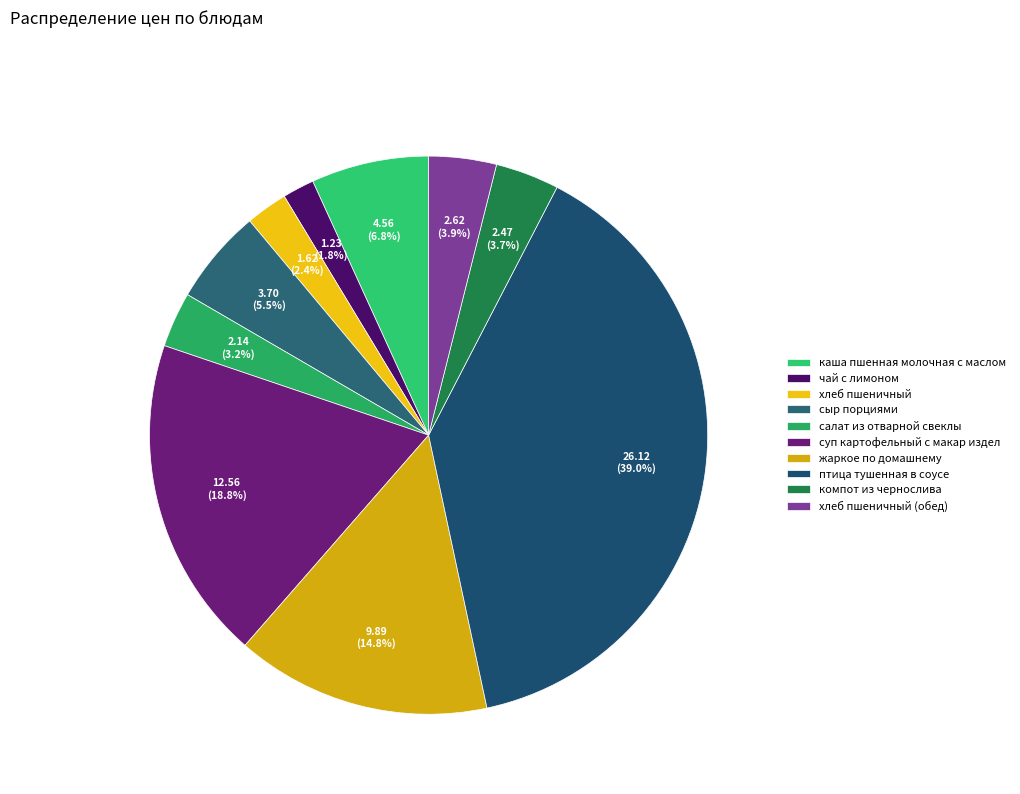

The хлеб пшеничный slice represents 2% of the pie. True or false?

True